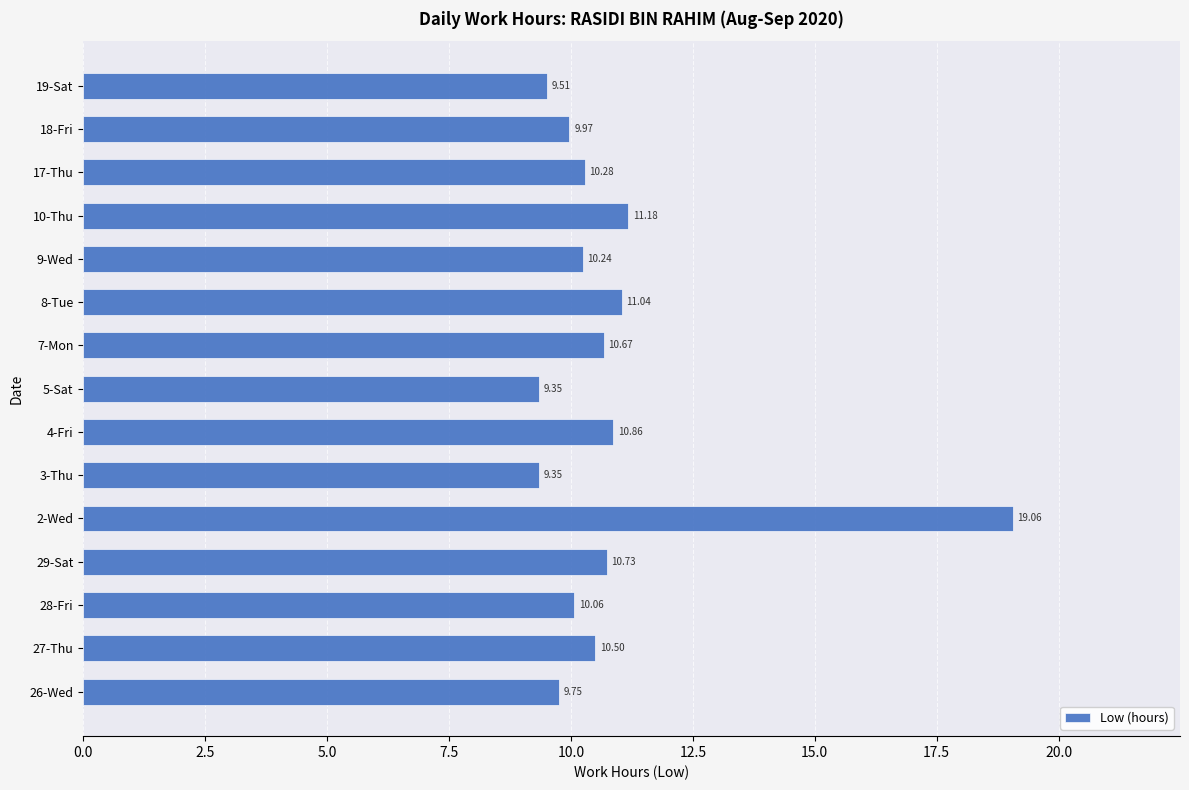

Between 5-Sat and 9-Wed, which is larger?

9-Wed